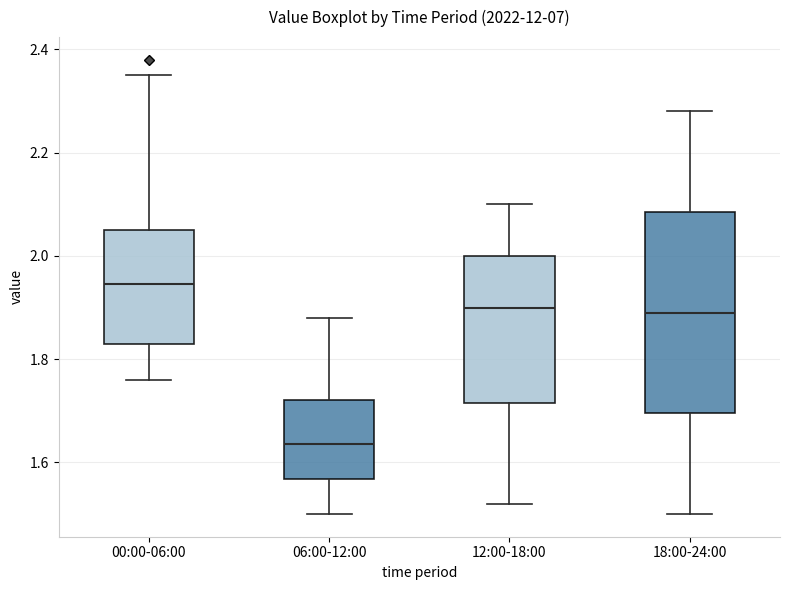

Which box has the lowest median line?

06:00-12:00